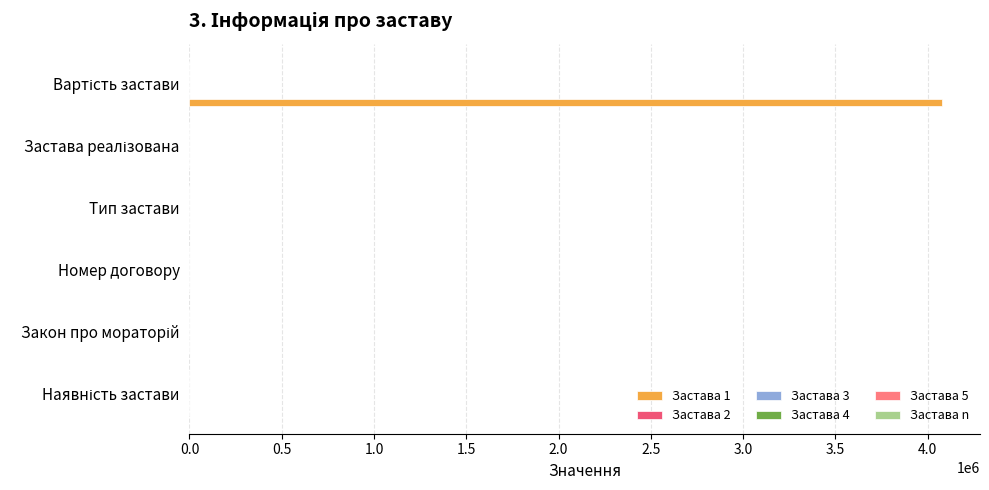

What is the maximum value shown in the chart?

4079739